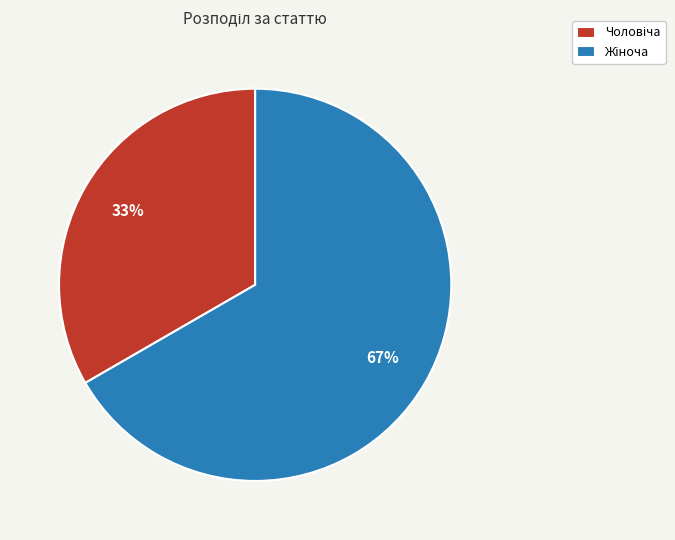

To the nearest percent, what is the average slice percentage?

50%